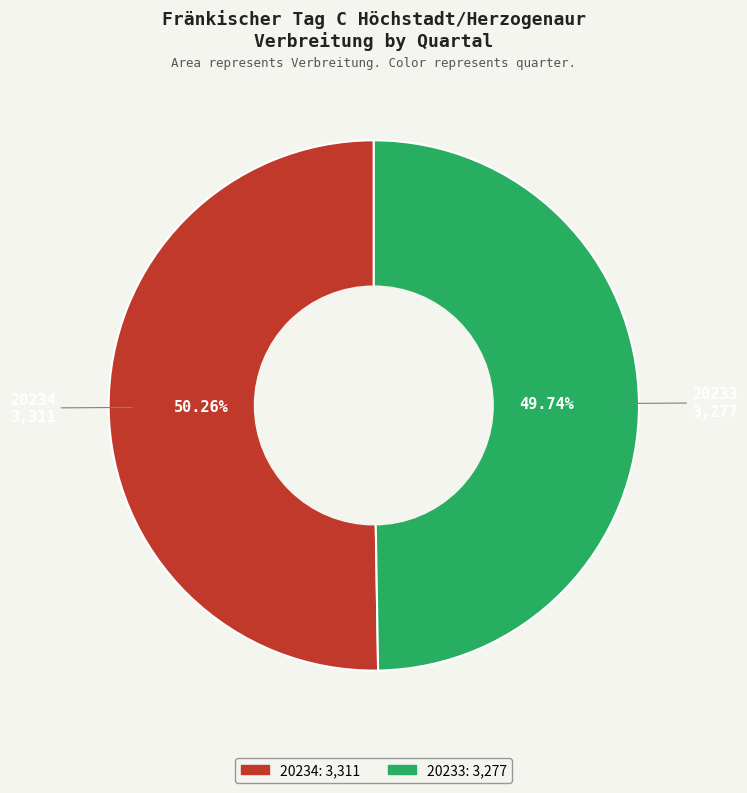

The 20233 slice represents 50% of the pie. True or false?

True